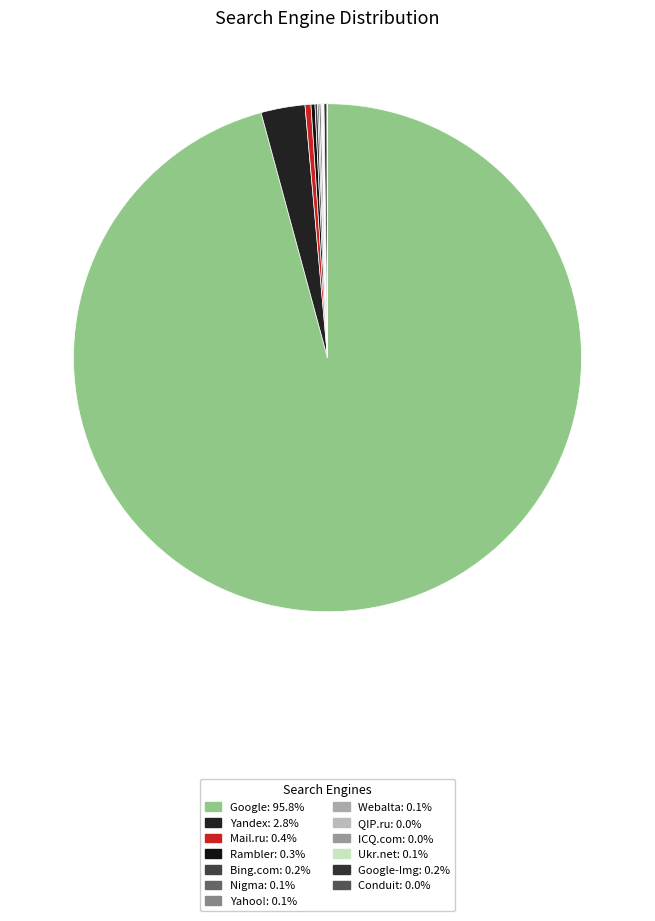

How many slices are in this pie chart?

13